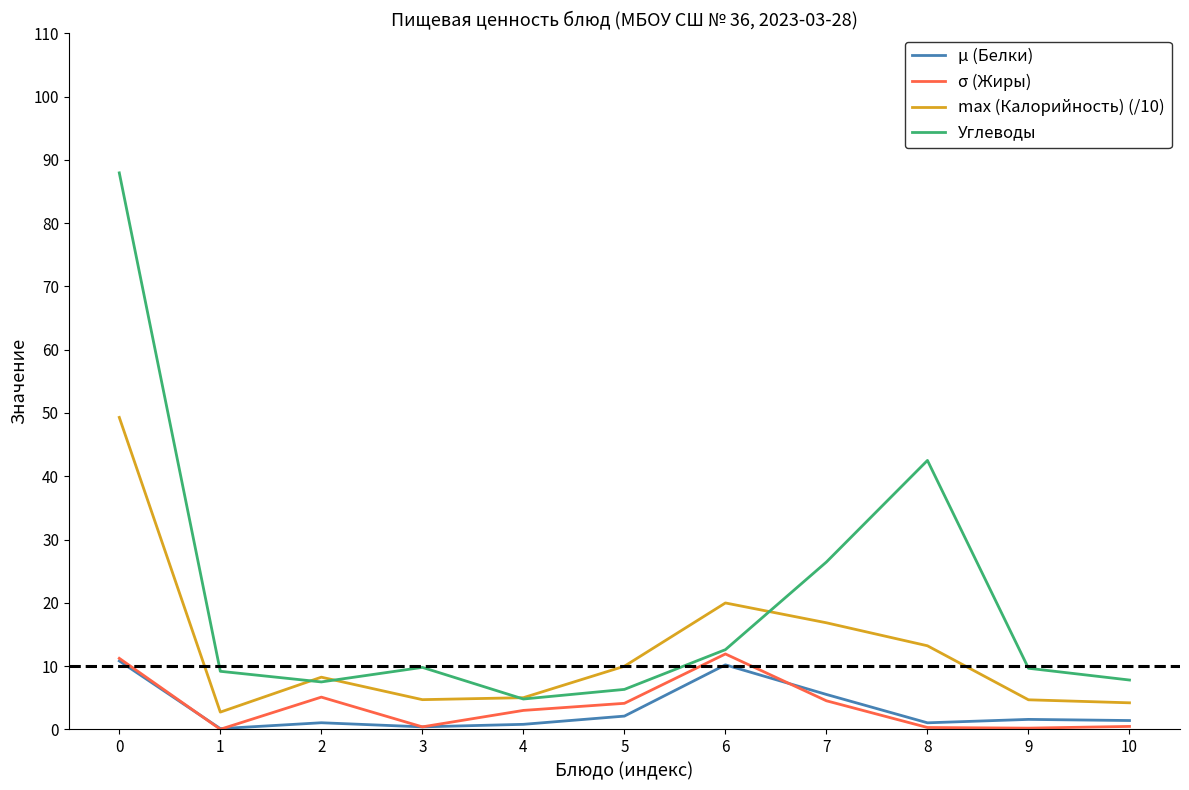

Is the value of Углеводы at 4 greater than the value of μ (Белки) at 9?

Yes